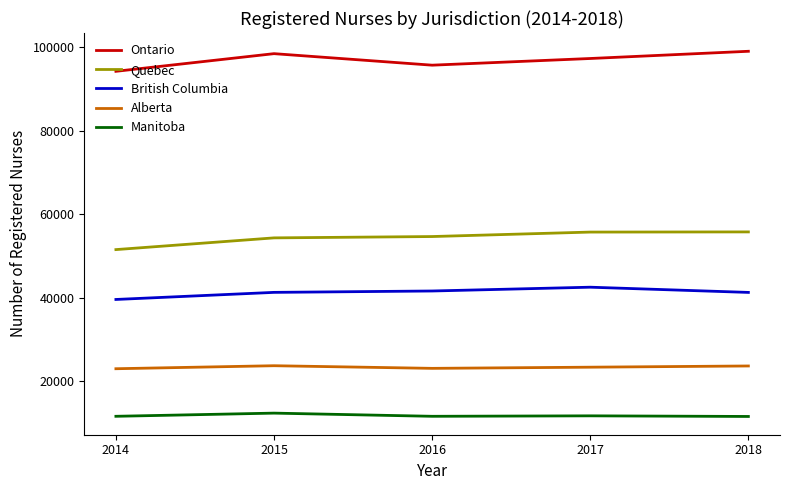

What are all the series names shown in the legend?

Ontario, Quebec, British Columbia, Alberta, Manitoba